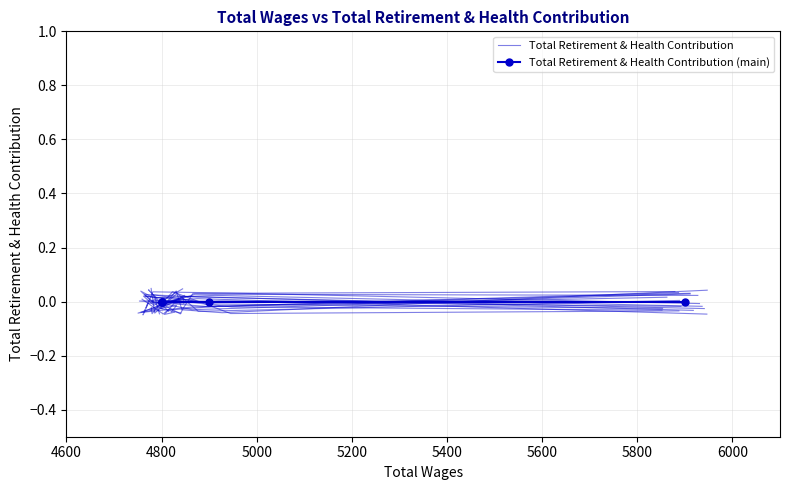

True or false: Total Retirement & Health Contribution (main) has more than 1 interior local peaks.

False